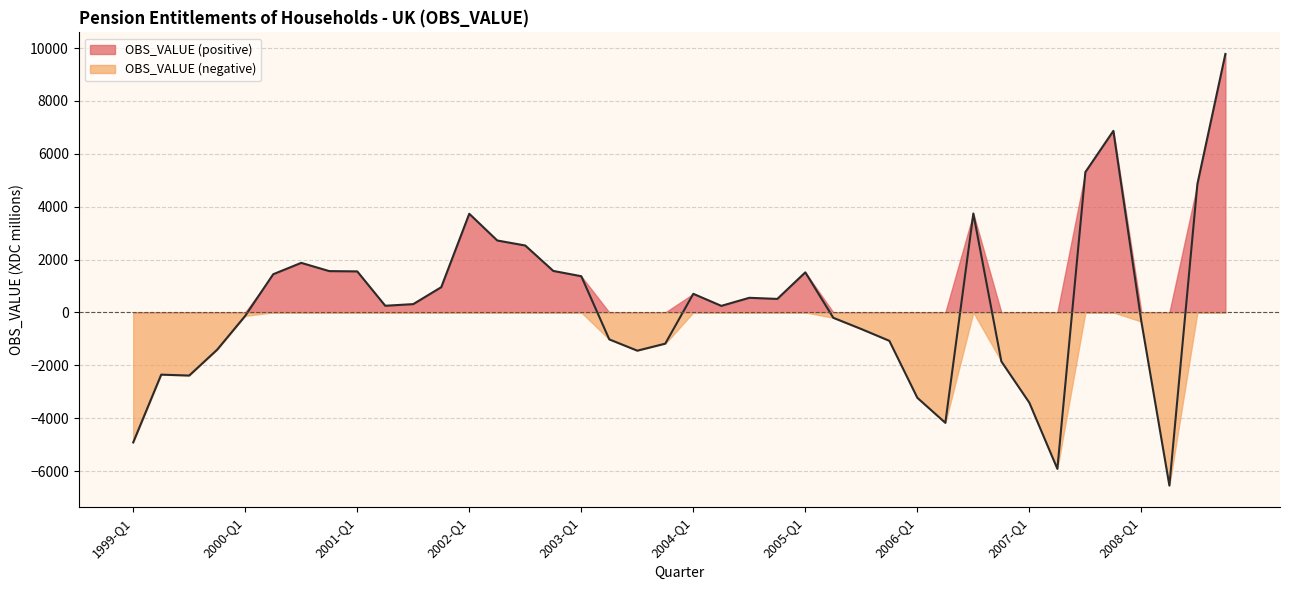

How many points are higher than both their immediate neighbors (excluding endpoints)?

8